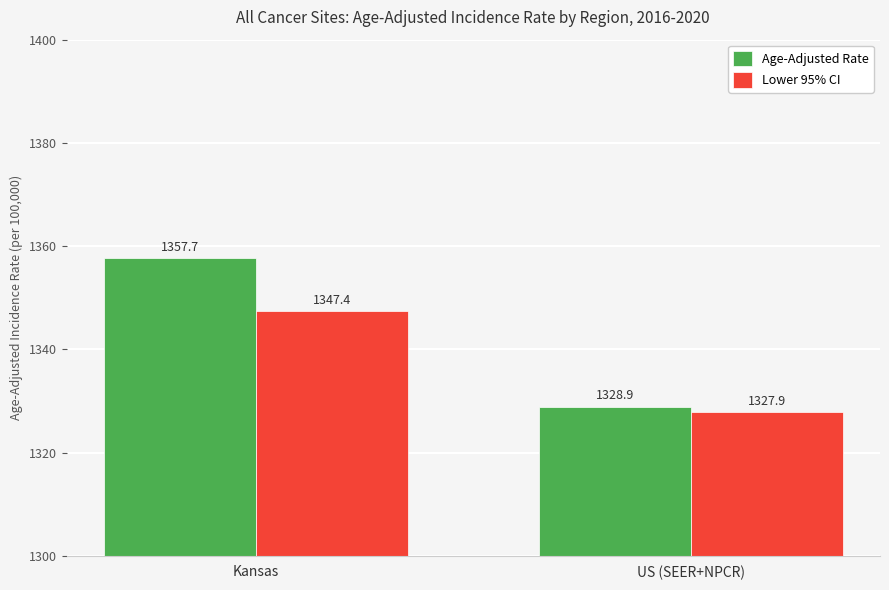

At how many categories does at least one series exceed 1335?

1